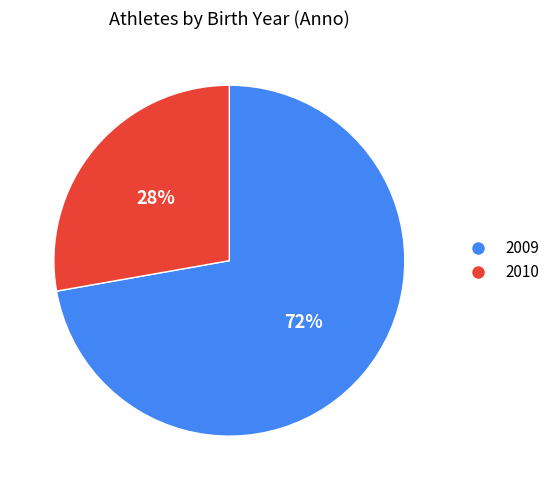

To the nearest percent, what is the difference between the 2010 and 2009 slice percentages?

44%